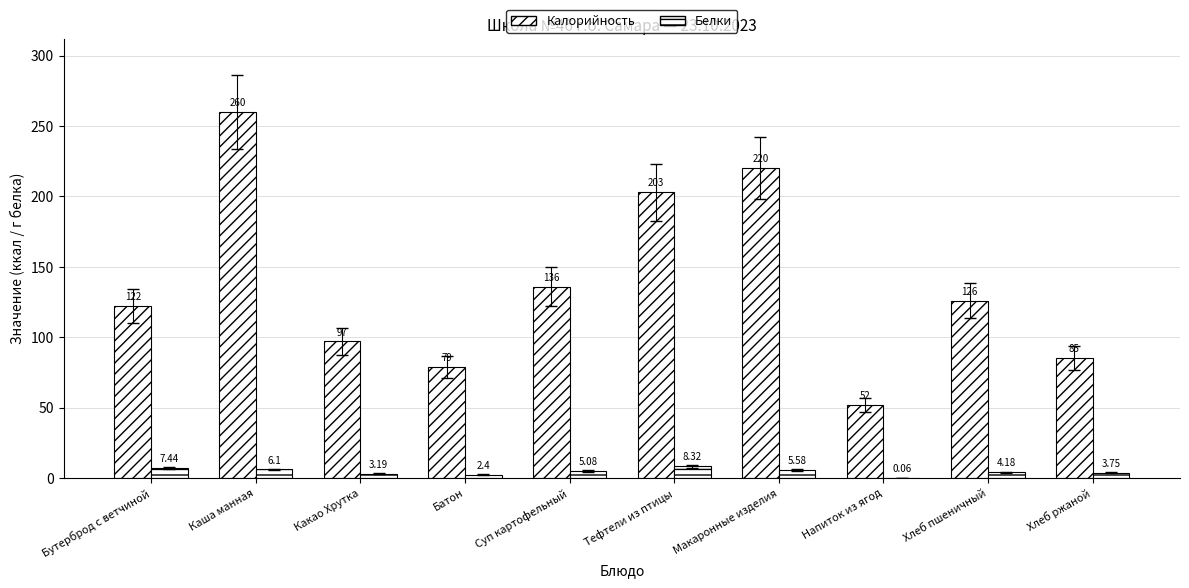

What is the minimum value for Белки?

0.1